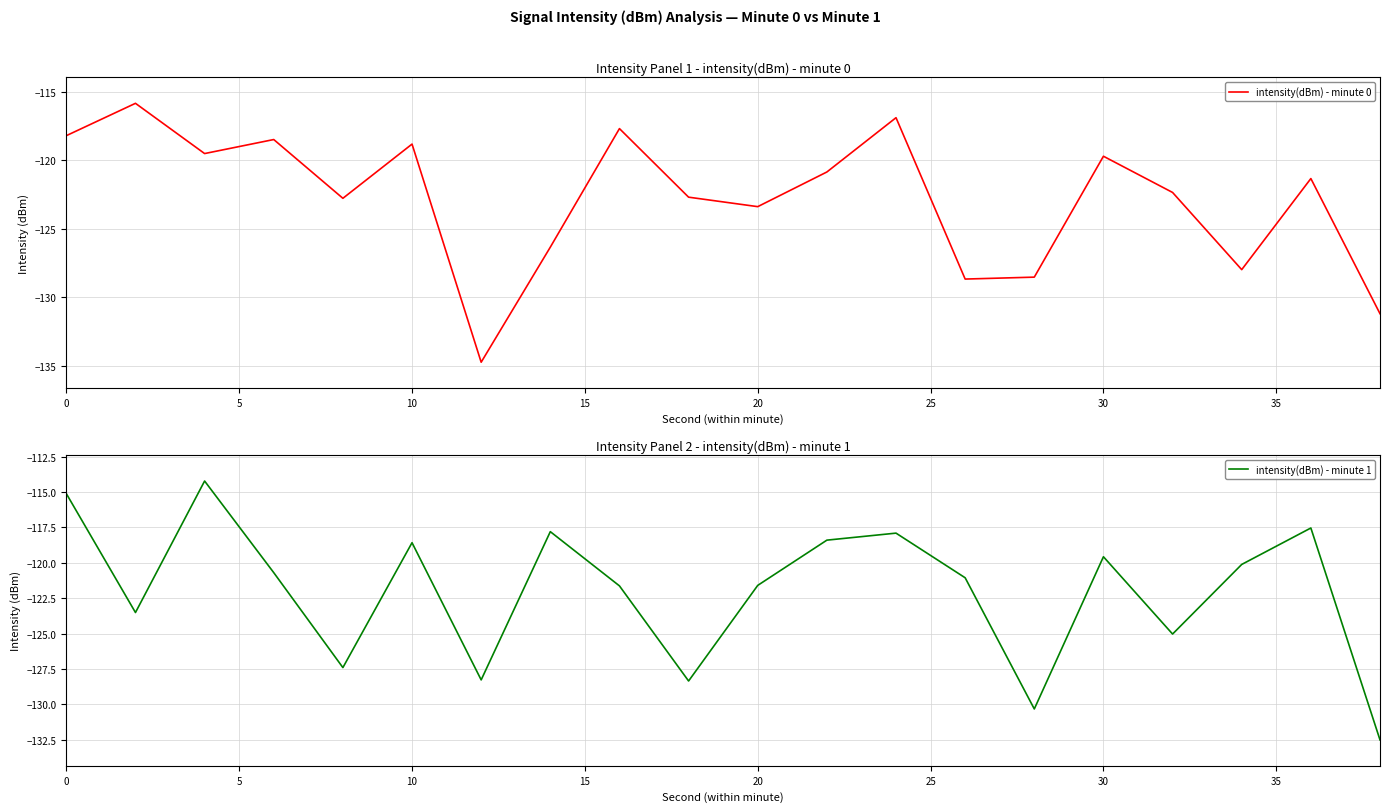

True or false: intensity(dBm) - minute 0 has a value of -56.5 at 0.

False